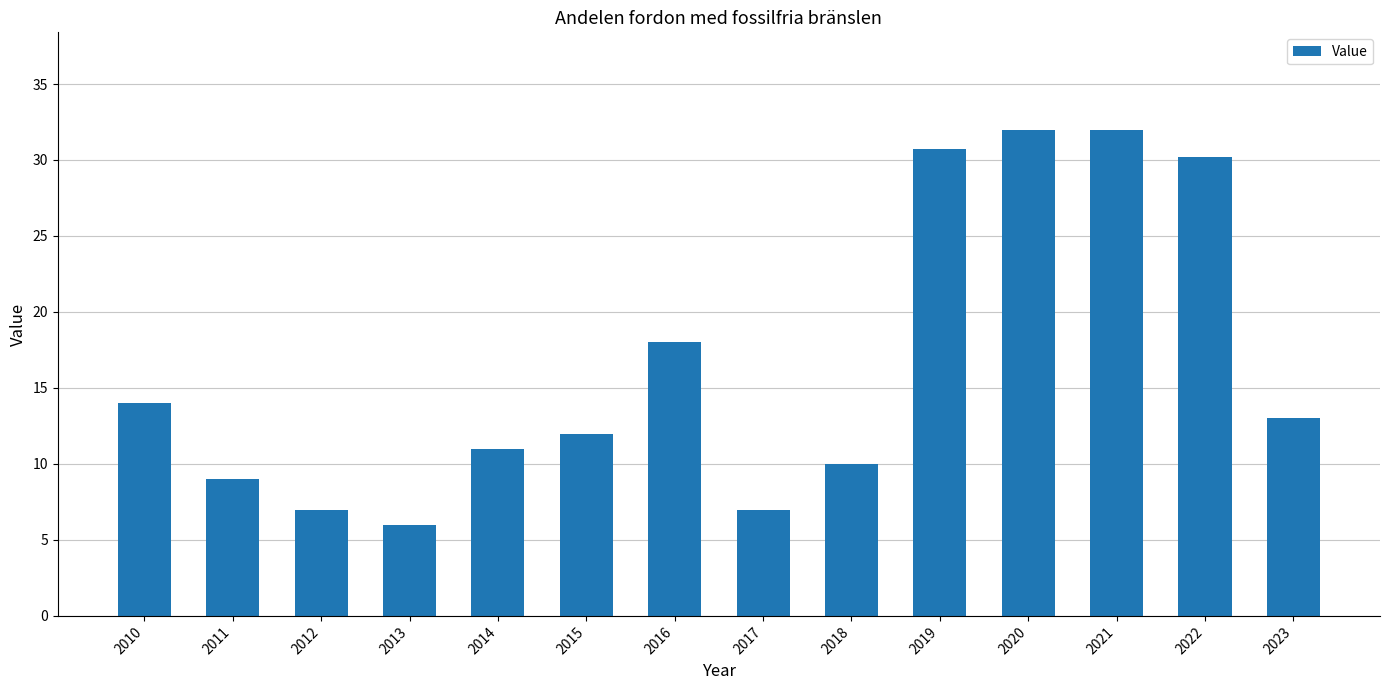

What is the smallest value displayed?

6.0